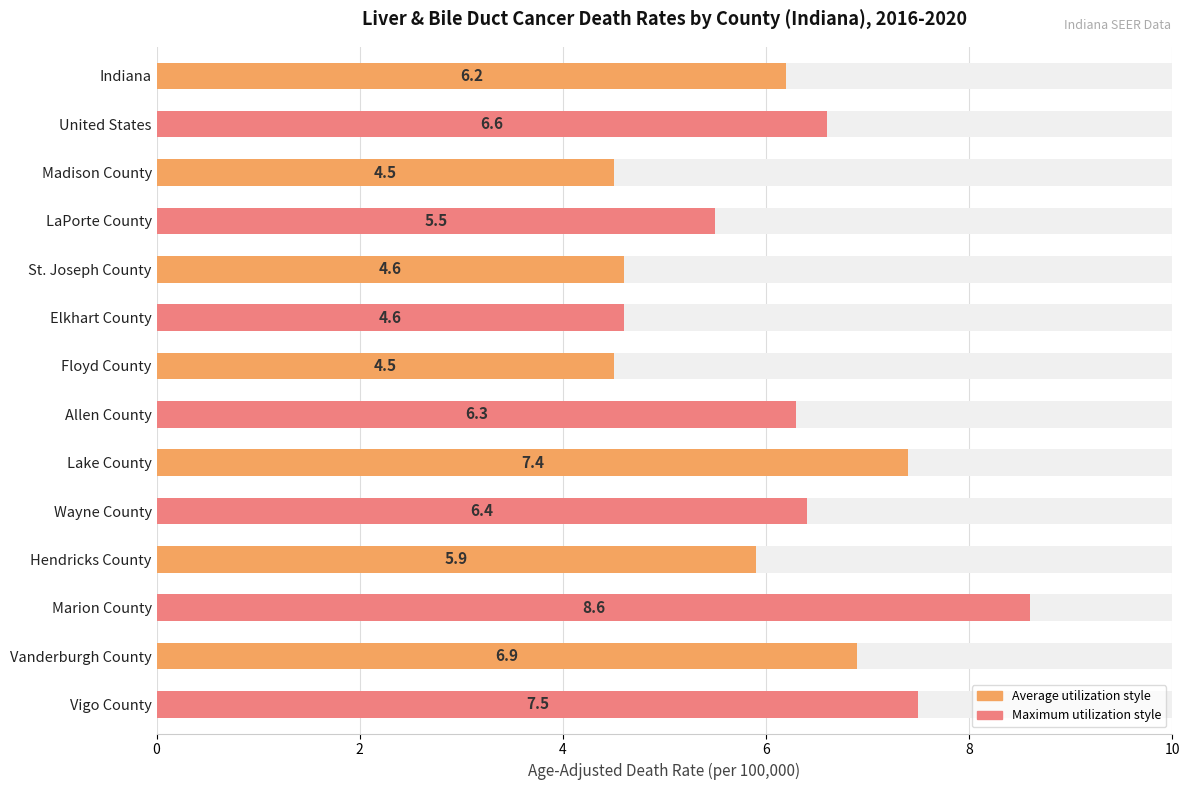

What is the ratio of the value at Lake County to the value at Allen County?

1.2